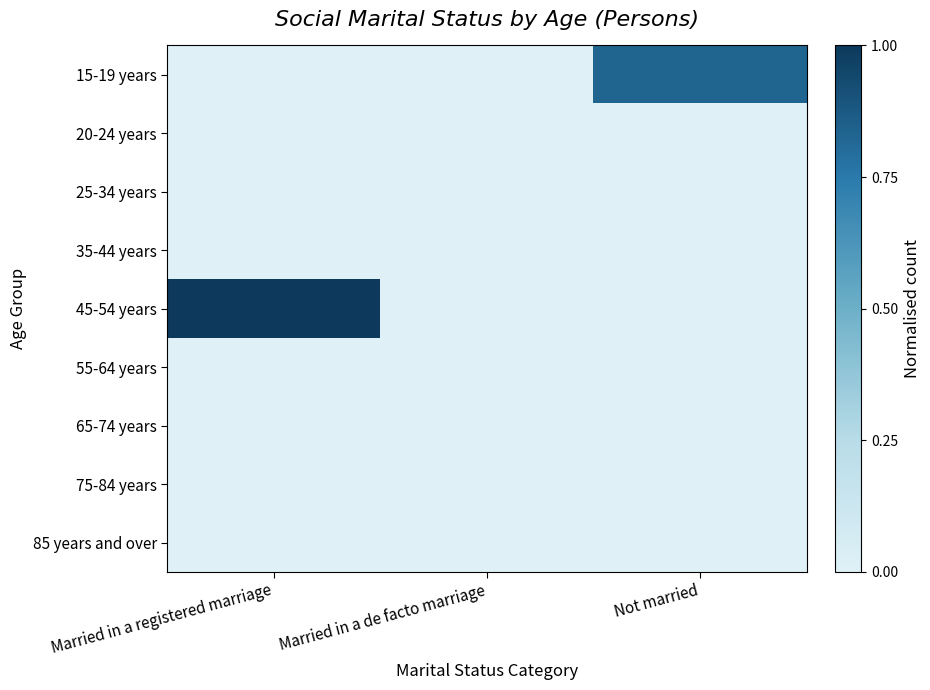

At which category is the sum across all series the highest?

Married in a registered marriage